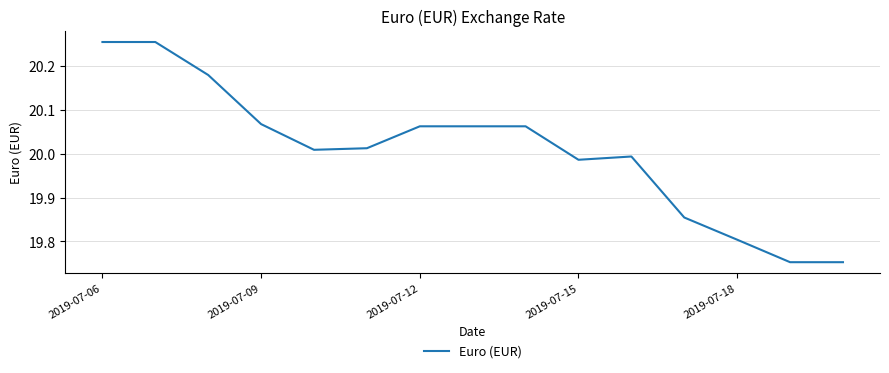

What is the difference between the maximum and minimum values?

0.5